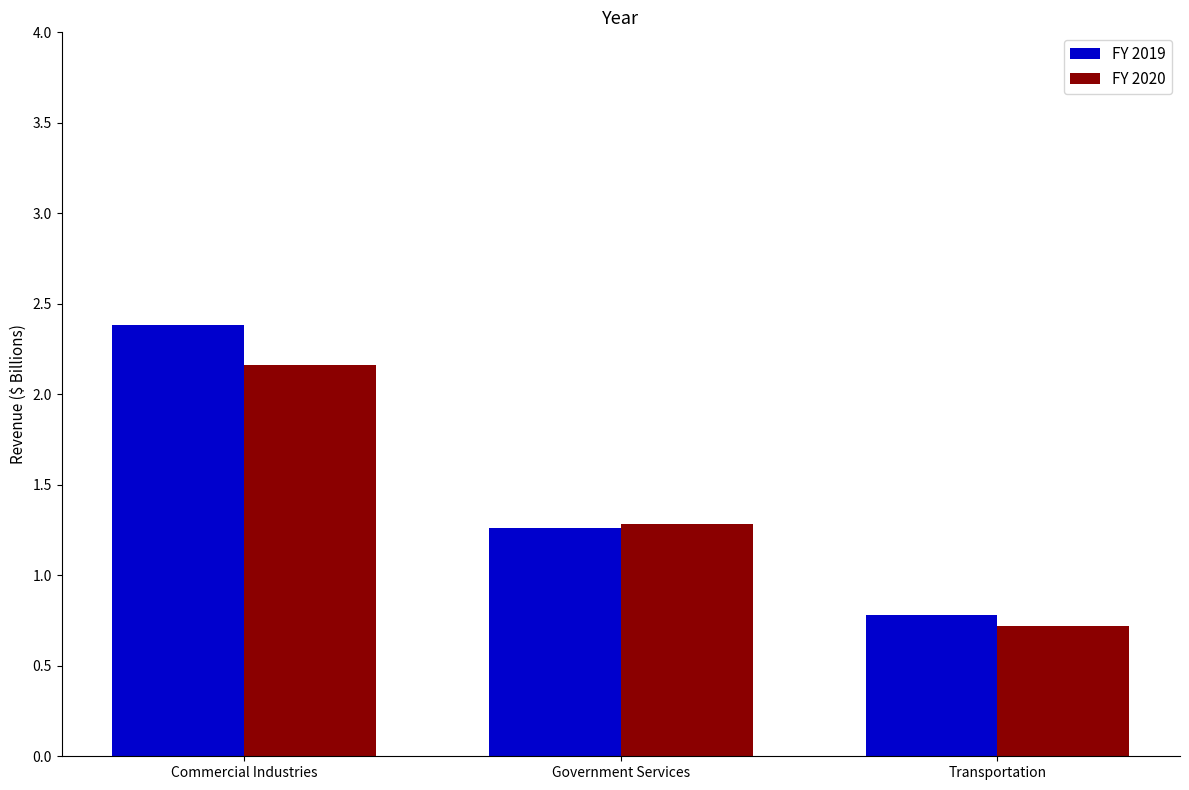

What position from the right is Government Services?

2